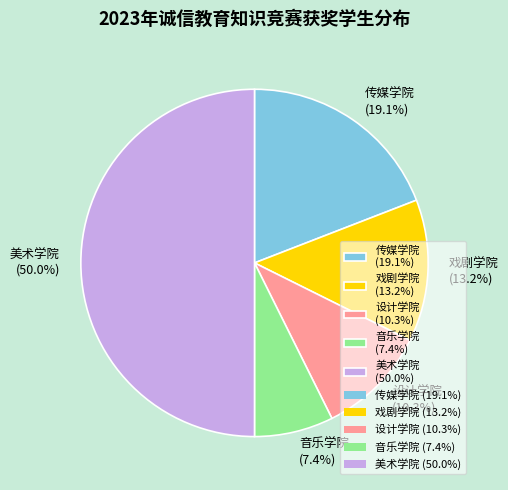

How much of the chart is everything except 美术学院?

50.0%